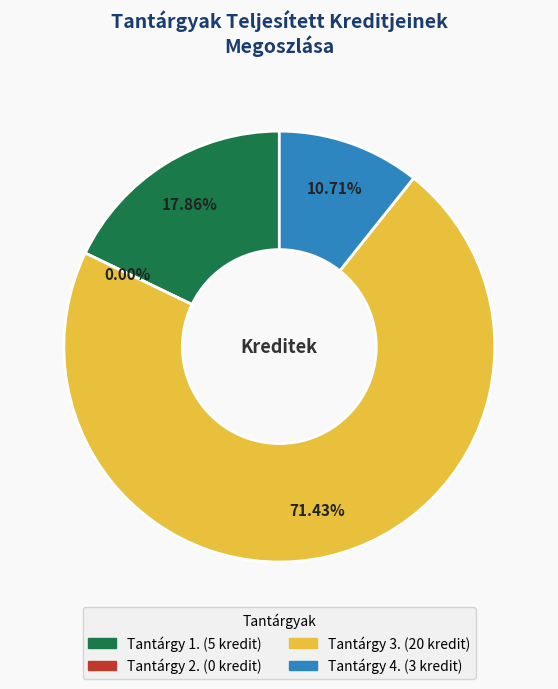

Do Tantárgy 4. and Tantárgy 3. together represent more than half of the pie?

Yes